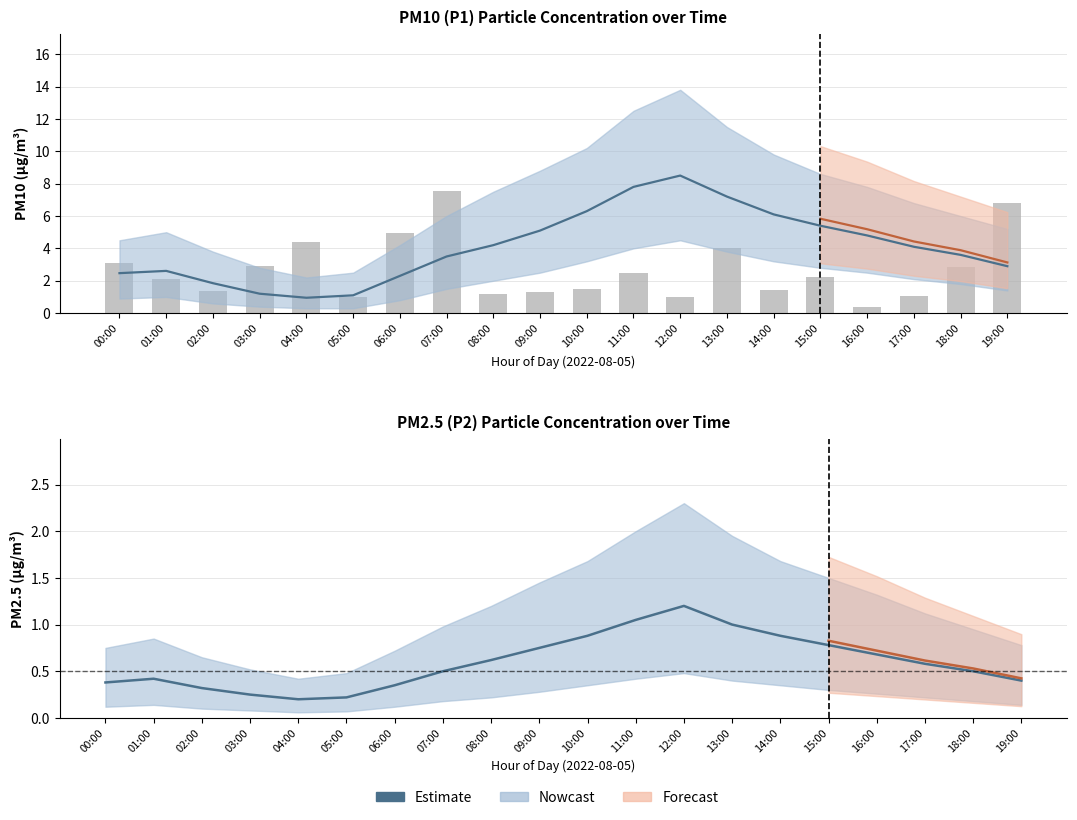

Reading left to right, extract all data points from this chart.

00:00=0.4	01:00=0.4	02:00=0.3	03:00=0.2	04:00=0.2	05:00=0.2	06:00=0.3	07:00=0.5	08:00=0.6	09:00=0.8	10:00=0.9	11:00=1.1	12:00=1.2	13:00=1.0	14:00=0.9	15:00=0.8	16:00=0.7	17:00=0.6	18:00=0.5	19:00=0.4